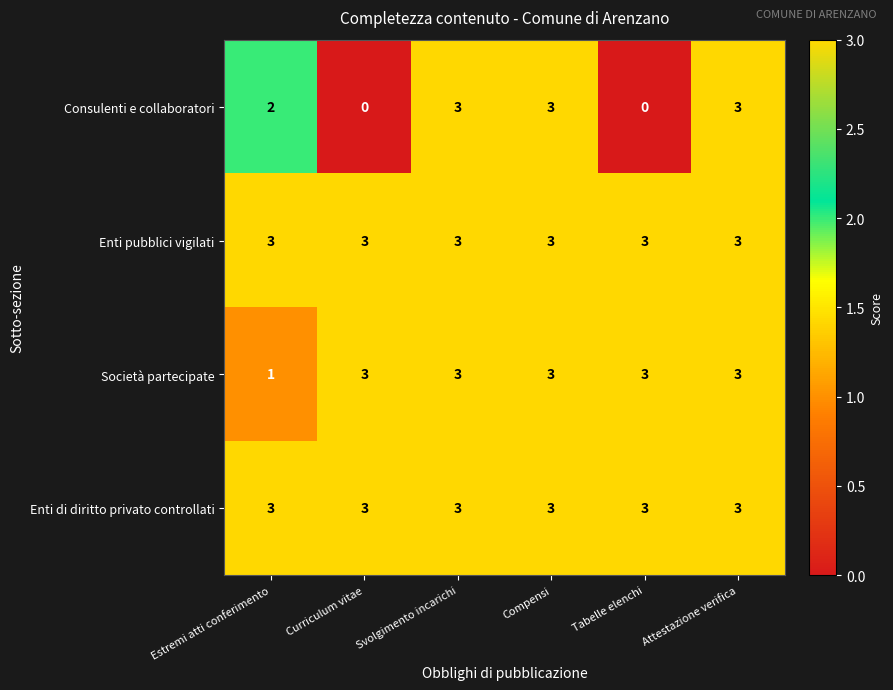

What is the total value across all series at Tabelle elenchi?

9